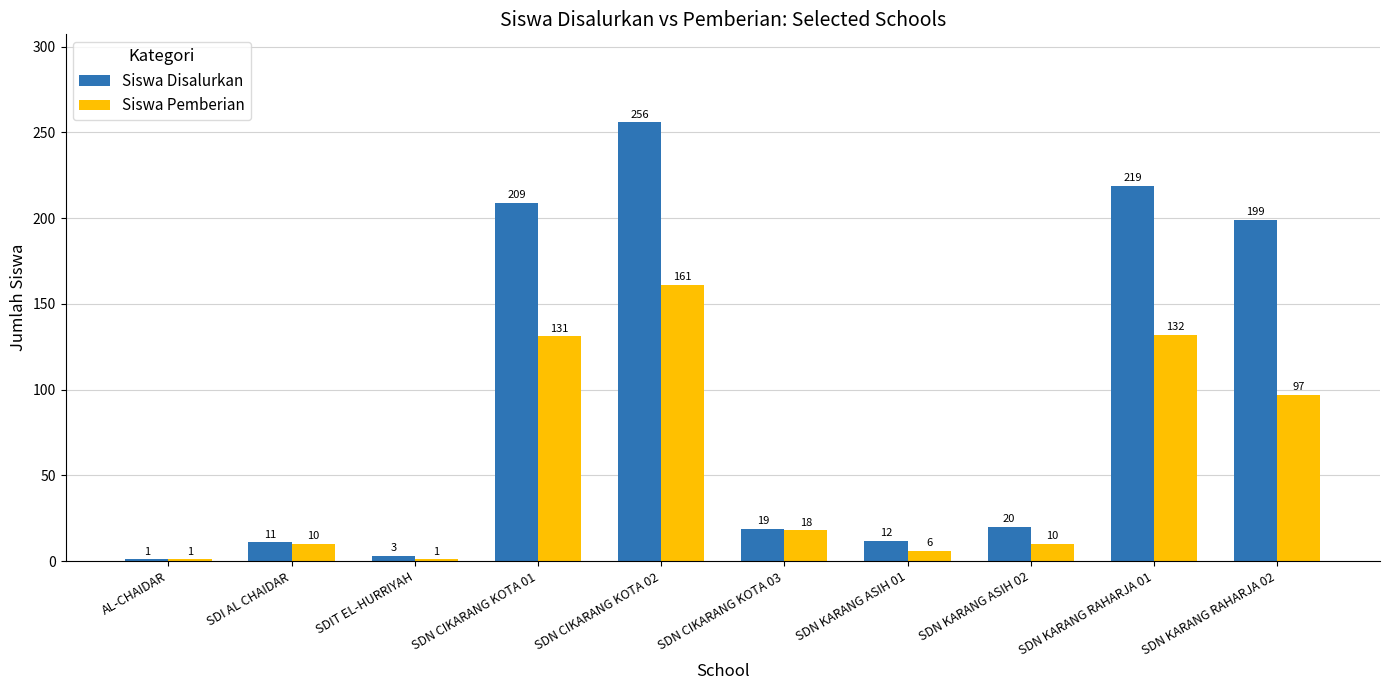

At which label does Siswa Disalurkan reach its minimum?

AL-CHAIDAR